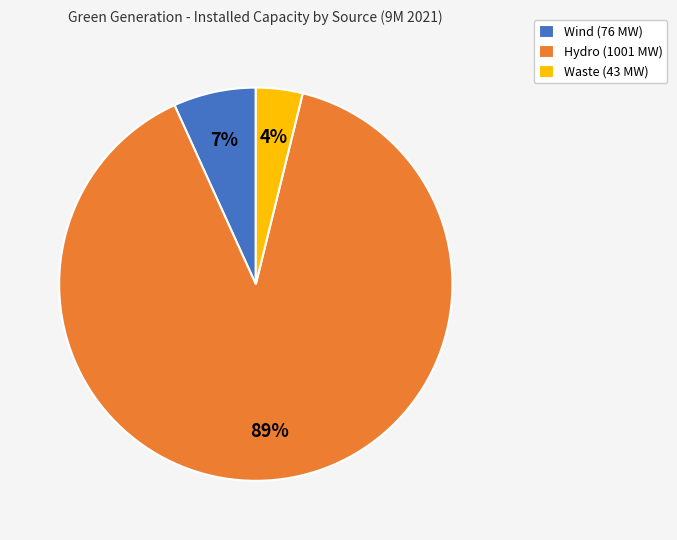

Count the number of slices in the pie.

3